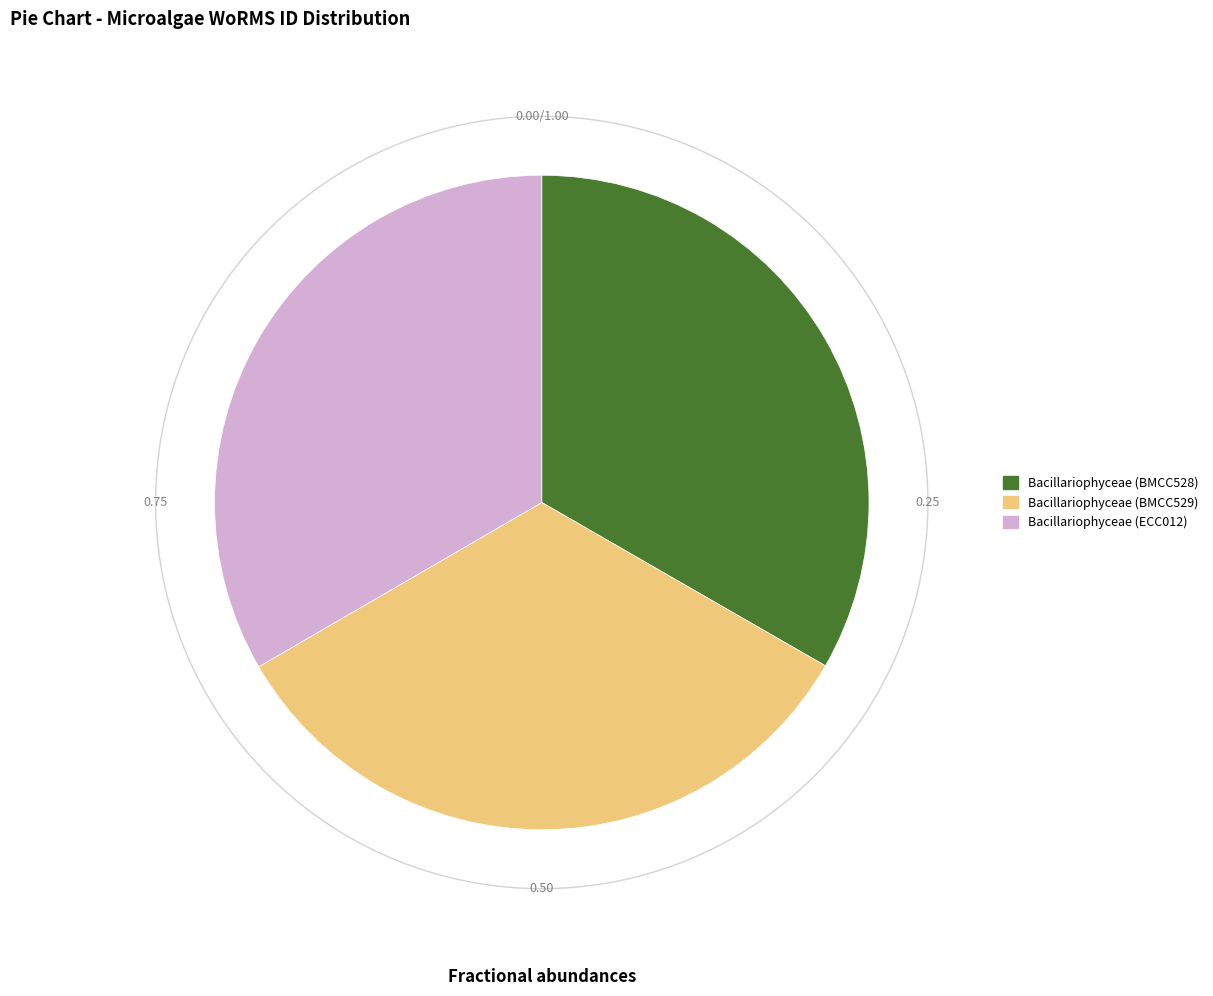

Count the number of slices in the pie.

3